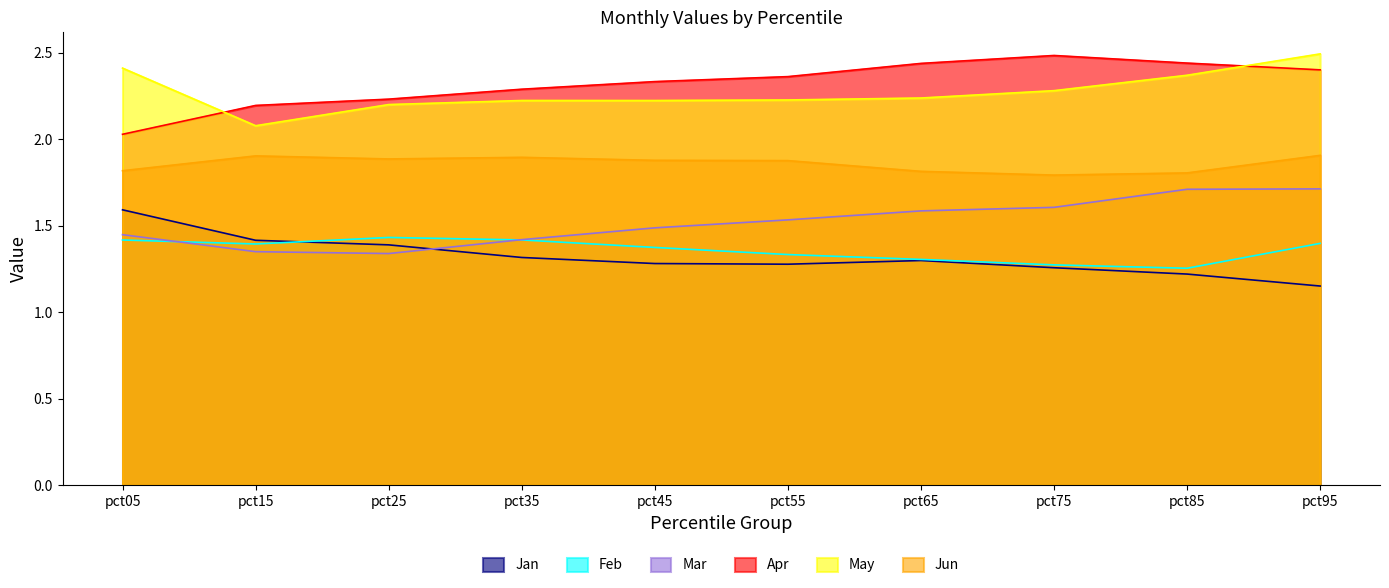

Which has a higher value, pct95 or pct25?

pct25